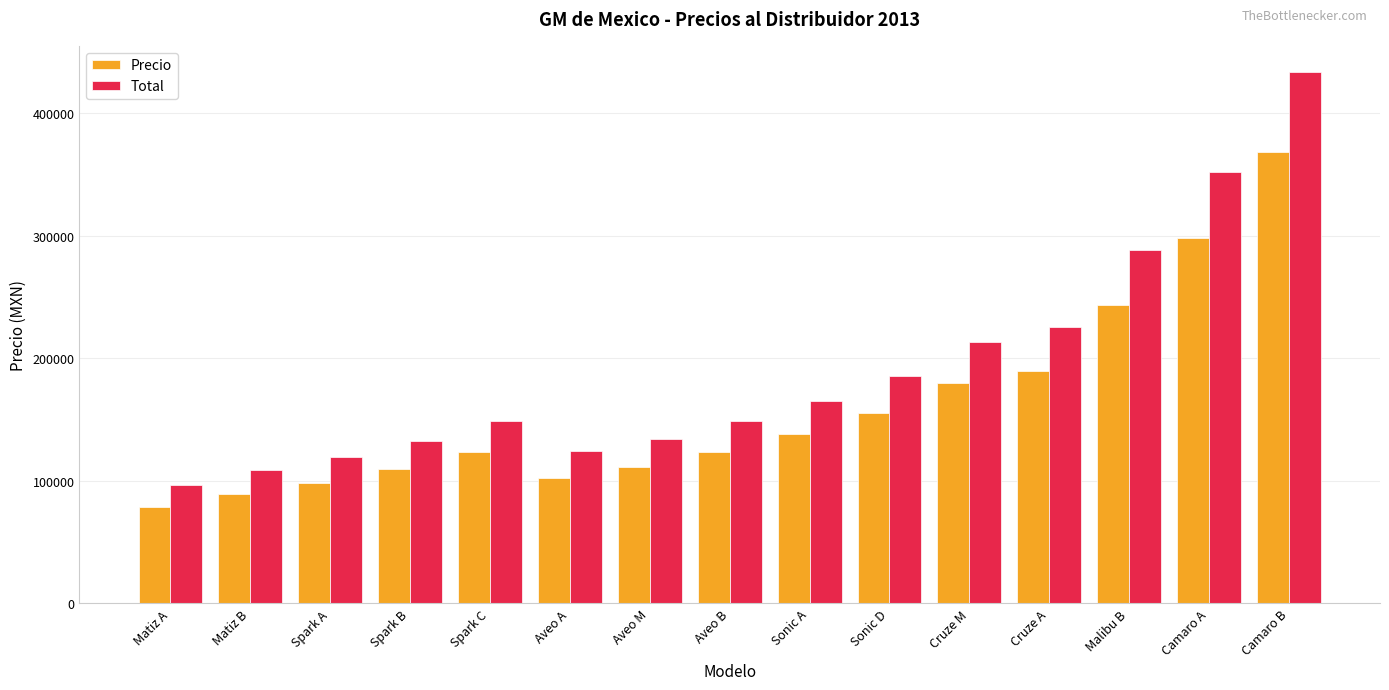

How many bars are there in each group?

2